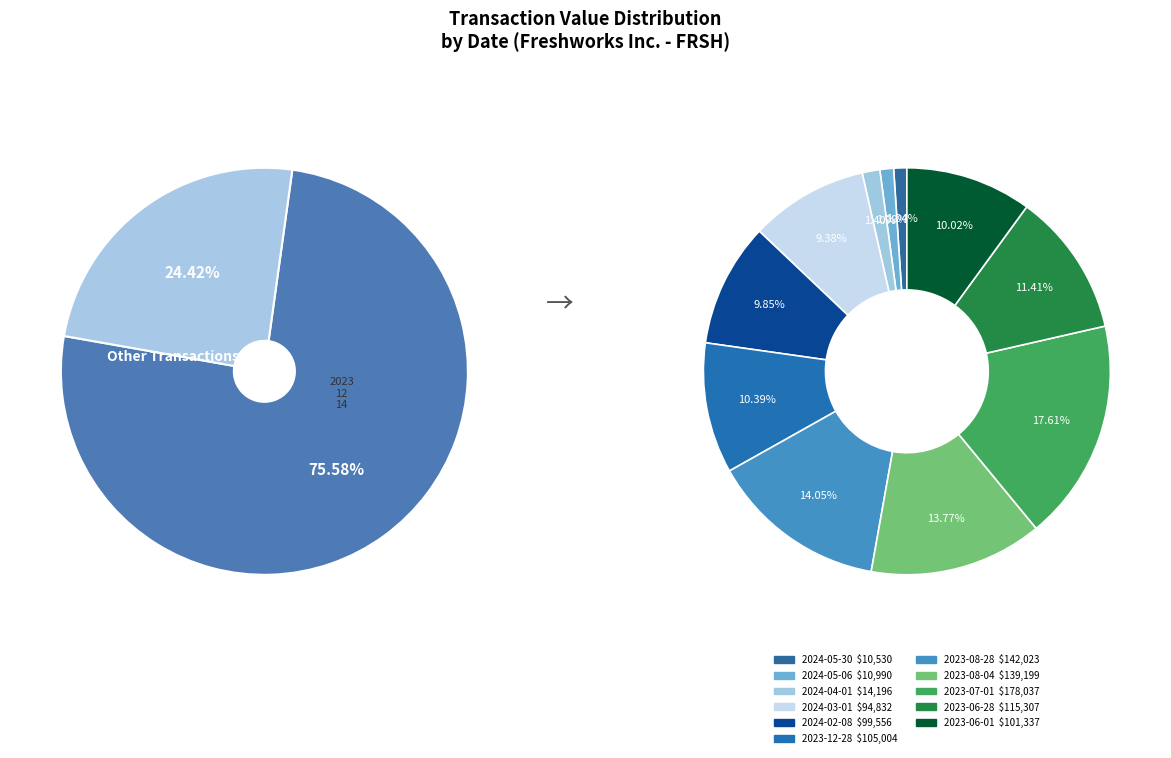

The 2023-12-14 slice represents 11% of the pie. True or false?

False